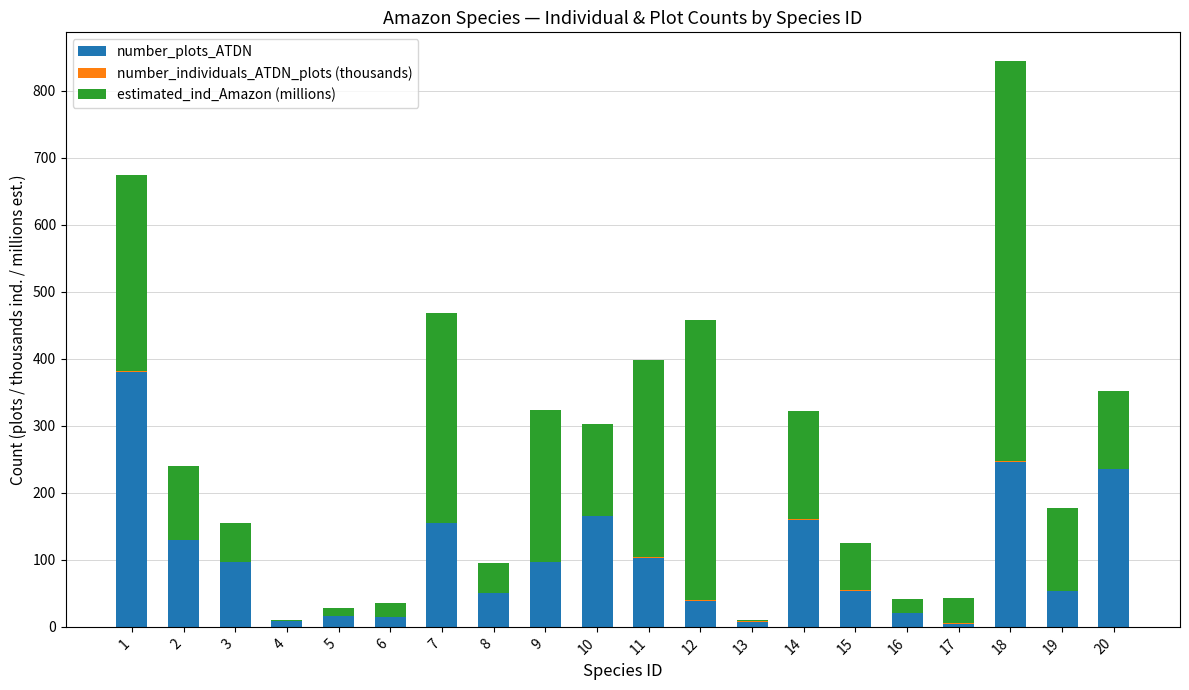

What is the highest value of the number_plots_ATDN series?

381.0